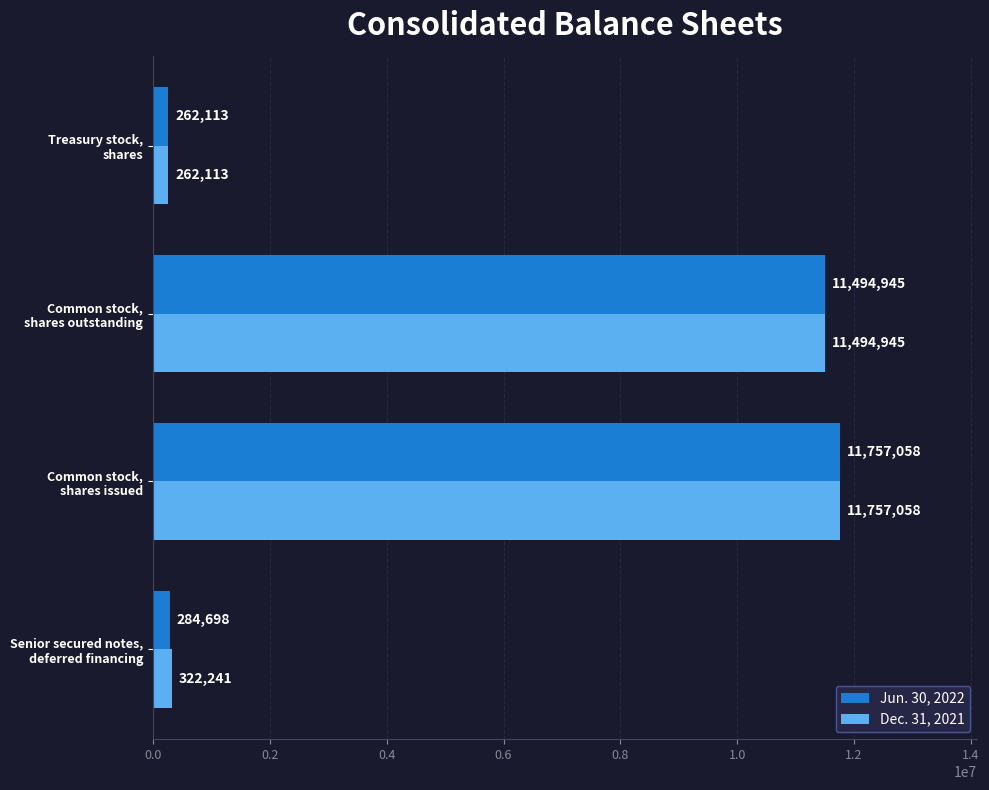

List the series in order of their overall mean, highest first.

Dec. 31, 2021, Jun. 30, 2022